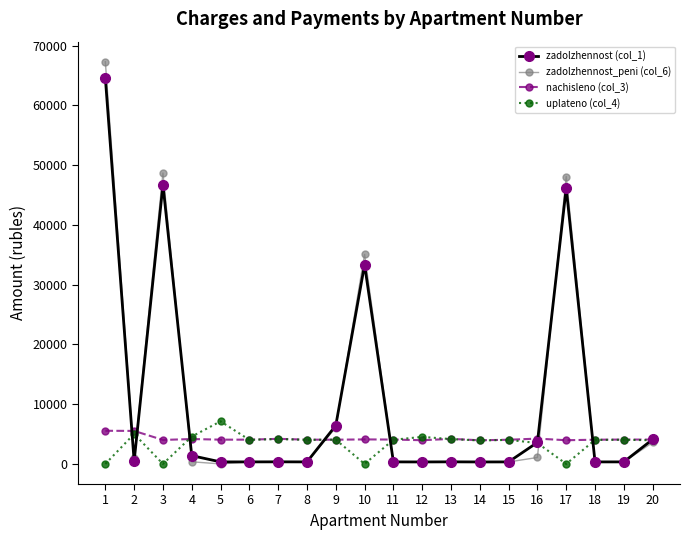

Where is the first local minimum for zadolzhennost_peni (col_6)?

2